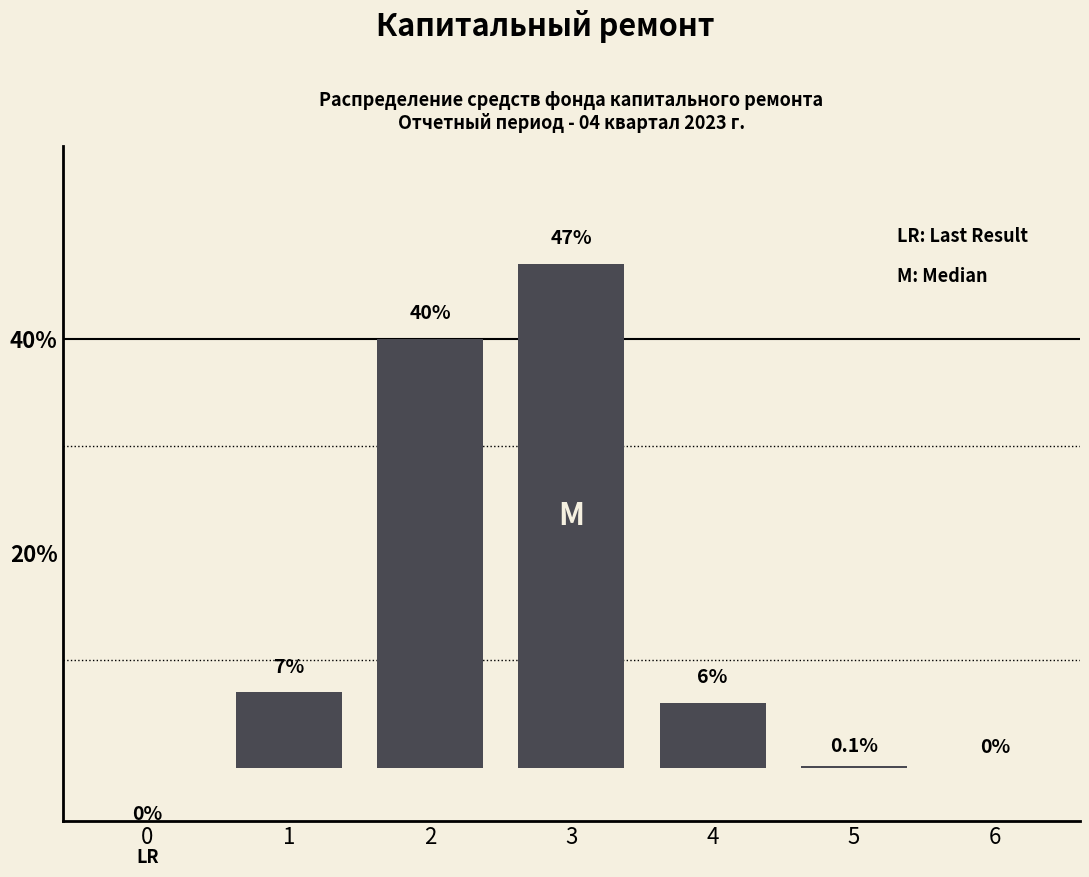

The value at 4 is 6.0. True or false?

True